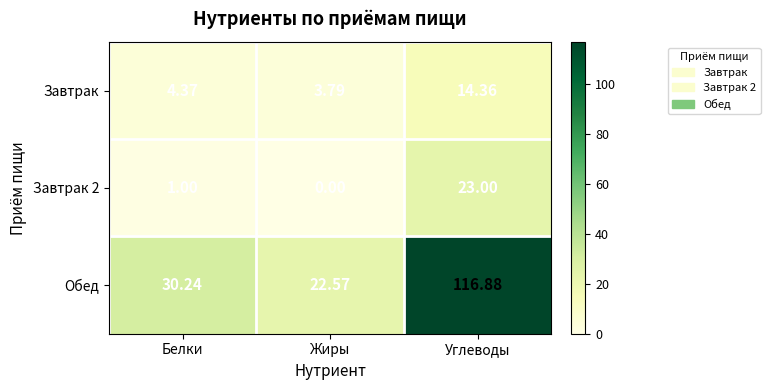

Between Белки and Жиры, which series saw the biggest shift?

Обед